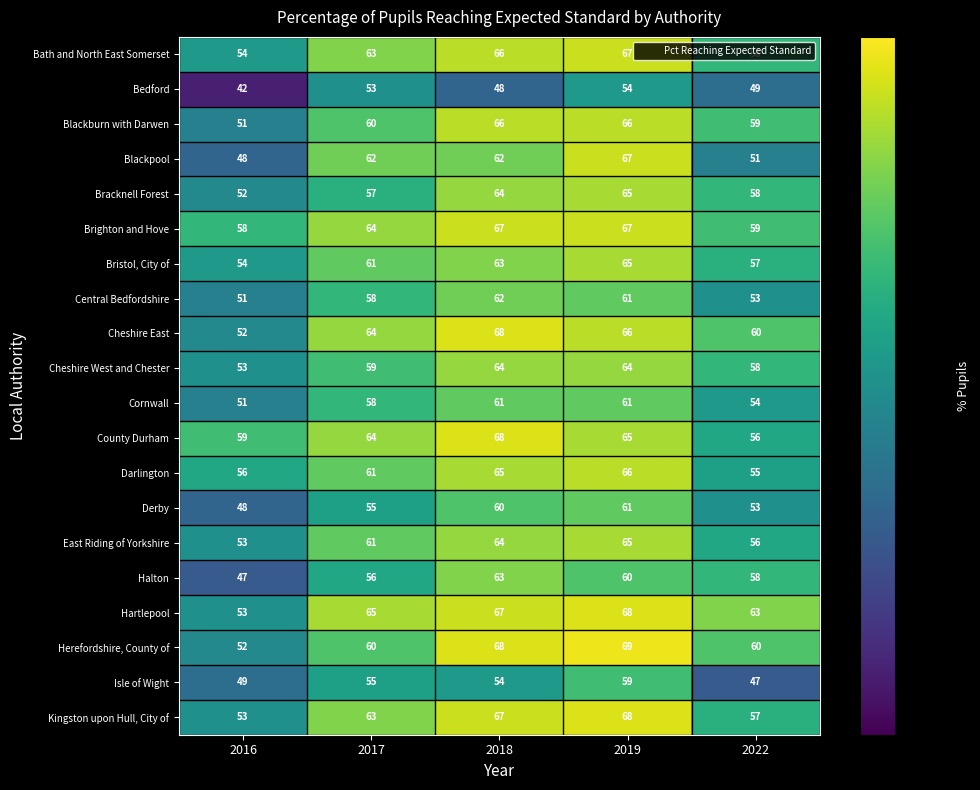

Which series has the largest range (max minus min)?

Blackpool